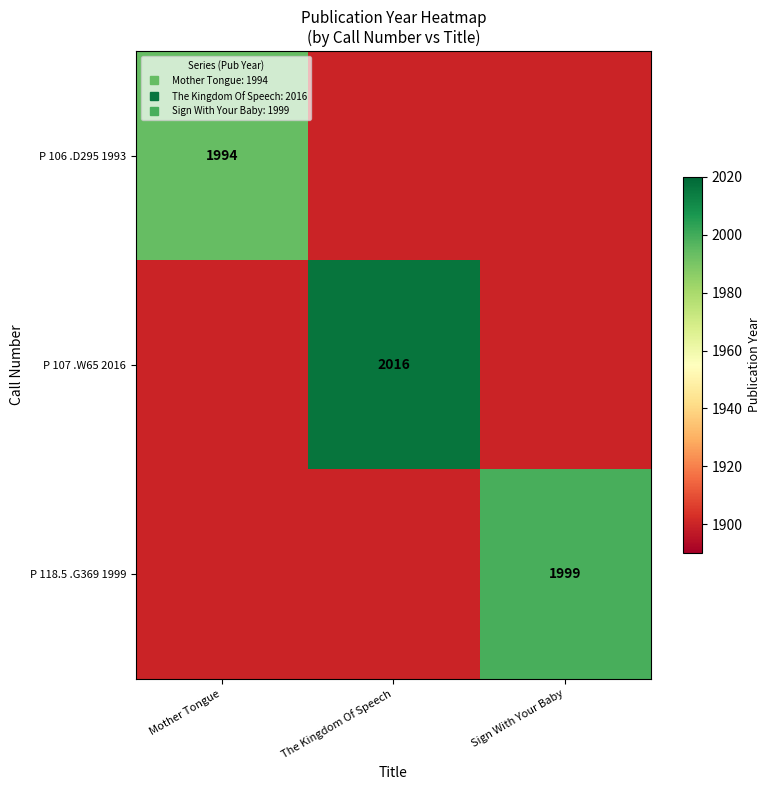

At how many categories does at least one series exceed 1925?

3